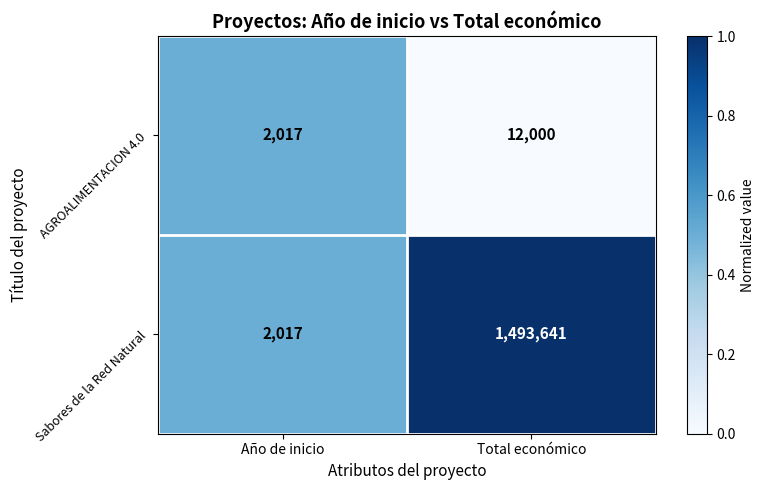

What is the difference between the AGROALIMENTACION 4.0 values at Año de inicio and Total económico?

9983